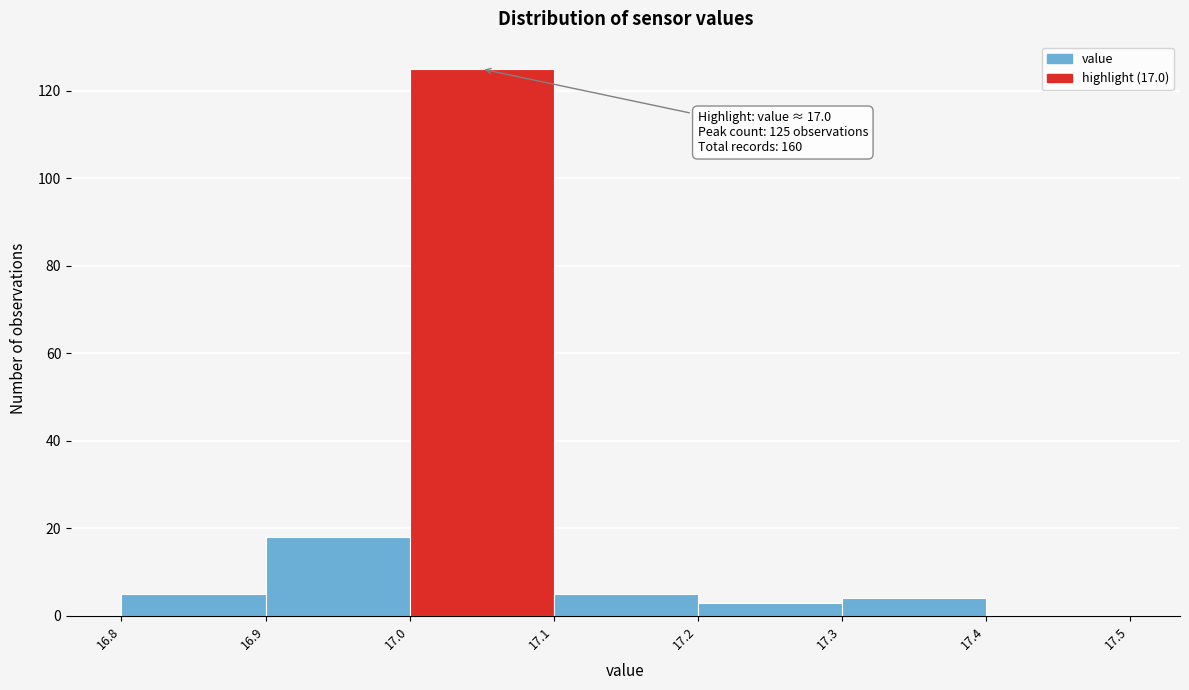

Reading left to right, extract all data points from this chart.

16.8=5	16.9=18	17.0=125	17.1=5	17.2=3	17.3=4	17.4=0